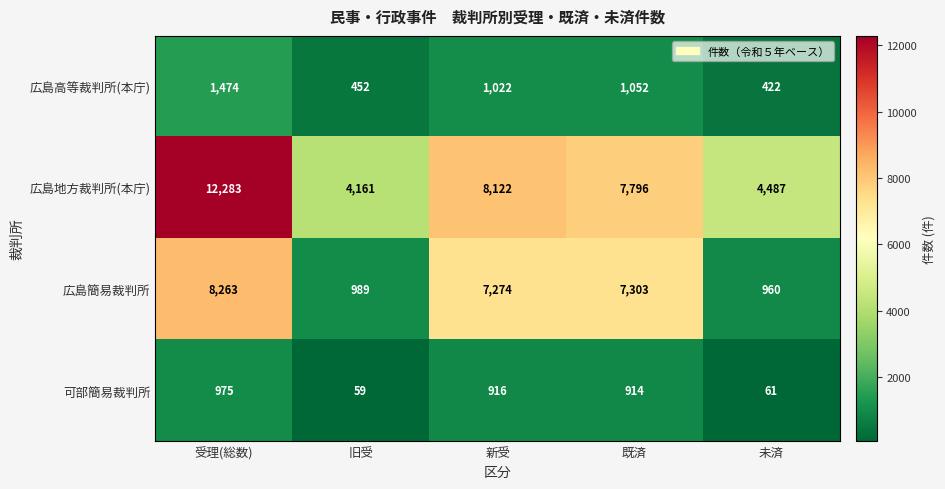

Which category has the highest value in the 広島高等裁判所(本庁) series?

受理(総数)